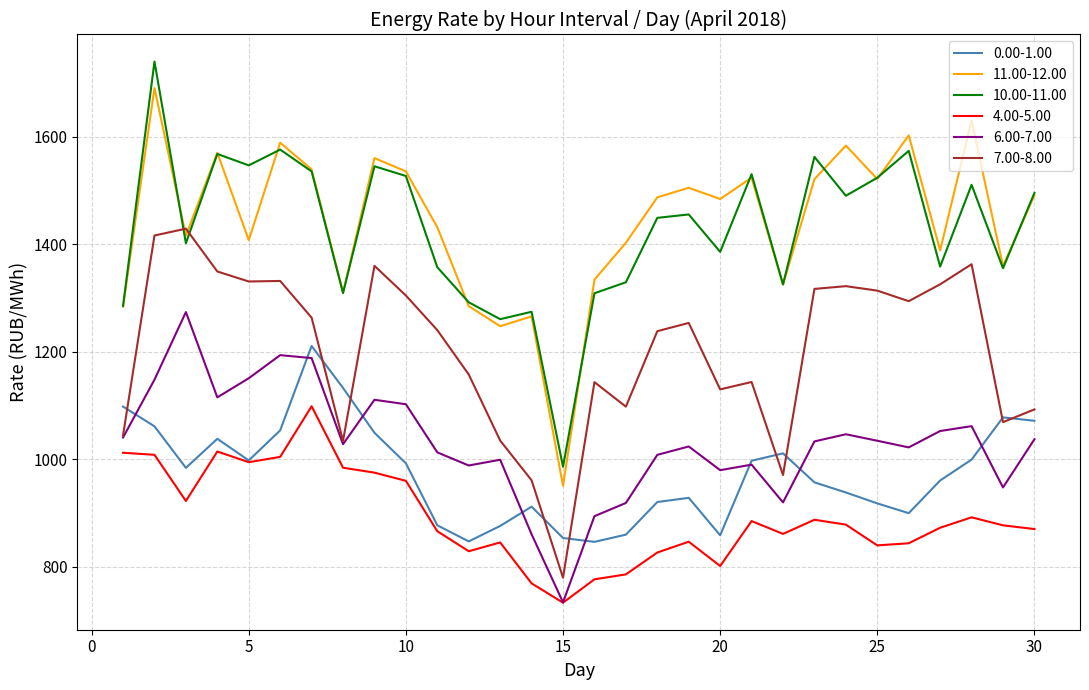

Which series has the widest spread of values?

10.00-11.00